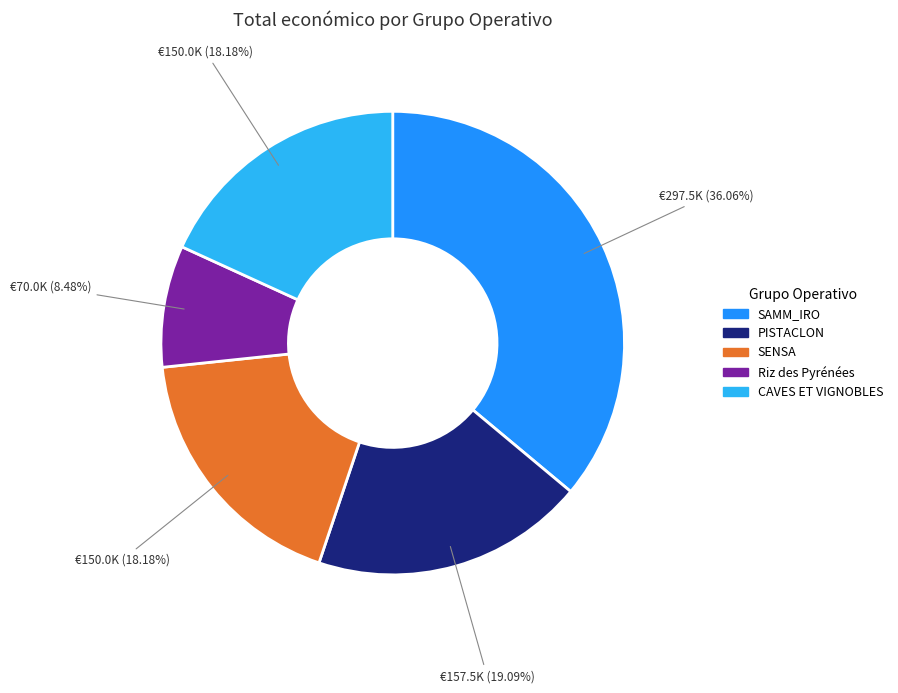

Do CAVES ET VIGNOBLES and SENSA together represent more than half of the pie?

No